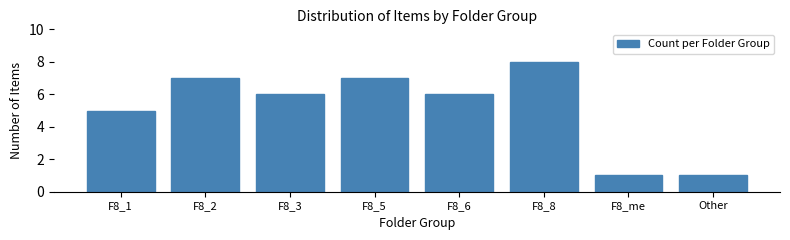

Reading left to right, list all the values displayed in this chart.

F8_1=5	F8_2=7	F8_3=6	F8_5=7	F8_6=6	F8_8=8	F8_me=1	Other=1